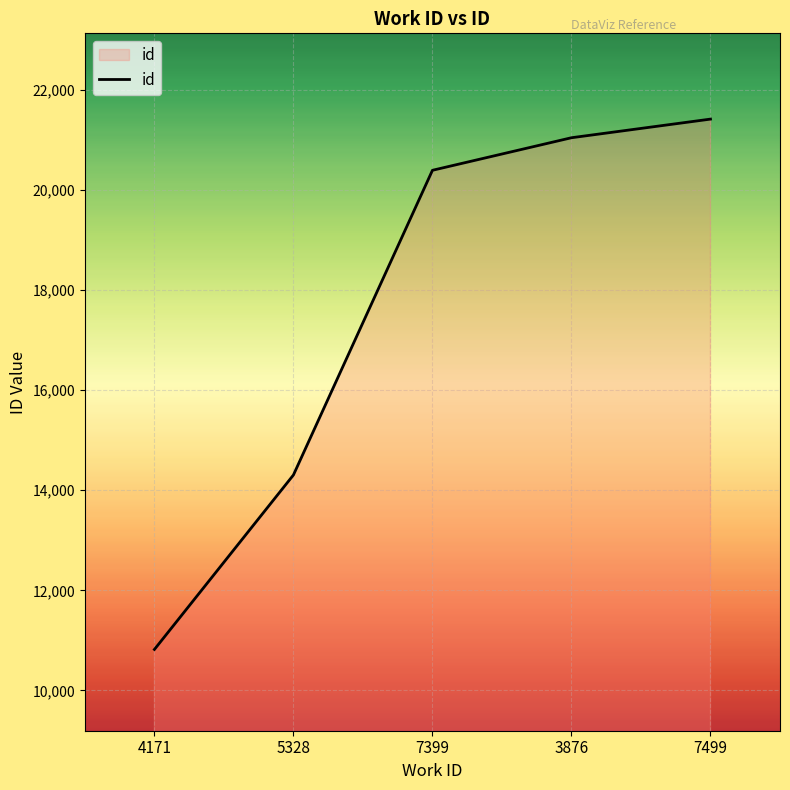

List the labels in order of value, largest first.

7499, 3876, 7399, 5328, 4171